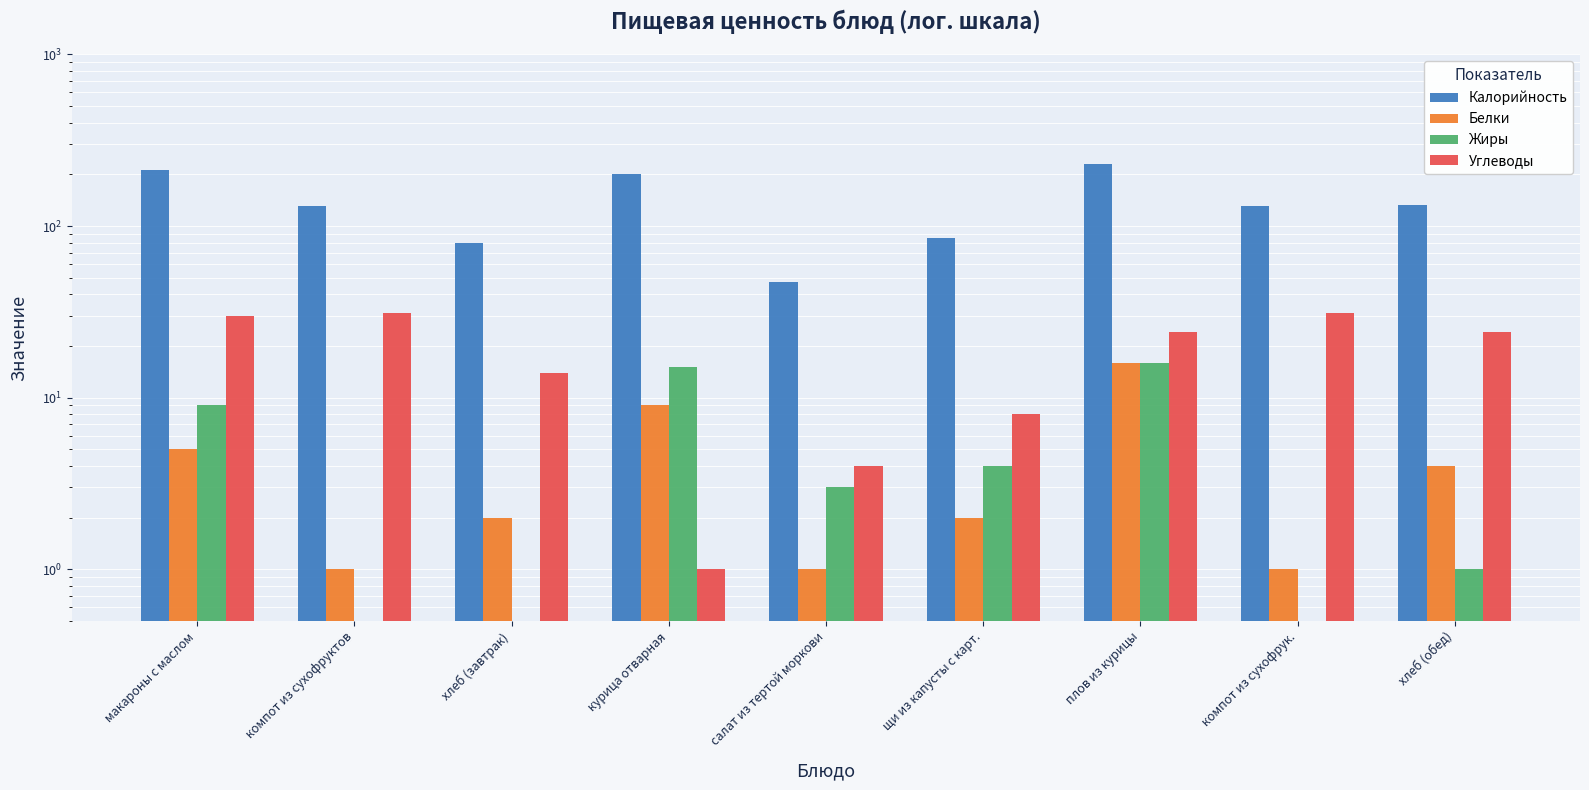

Which series changed the most between компот из сухофруктов and щи из капусты с карт.?

Калорийность